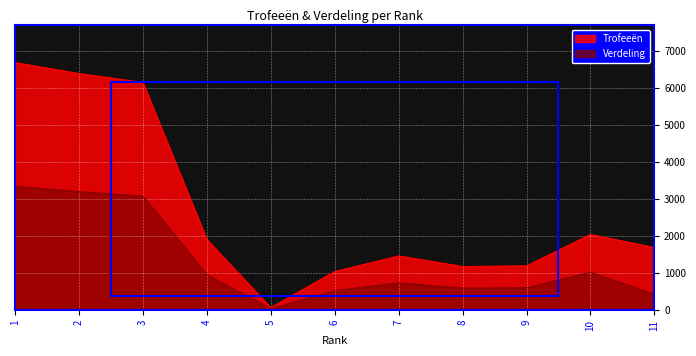

Reading left to right, what are all the values shown in this chart?

Trofeeën: 1=6692	2=6394	3=6153	4=1903	5=58	6=1035	7=1457	8=1171	9=1188	10=2038	11=1685
Verdeling: 1=3346	2=3197	3=3076	4=951	5=29	6=517	7=728	8=585	9=594	10=1019	11=421